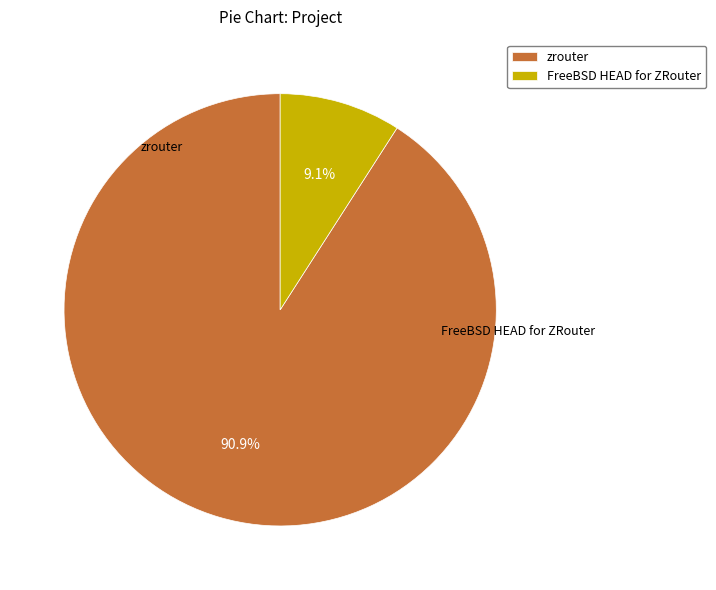

To the nearest percent, what is the difference between the largest and smallest slice percentages?

82%